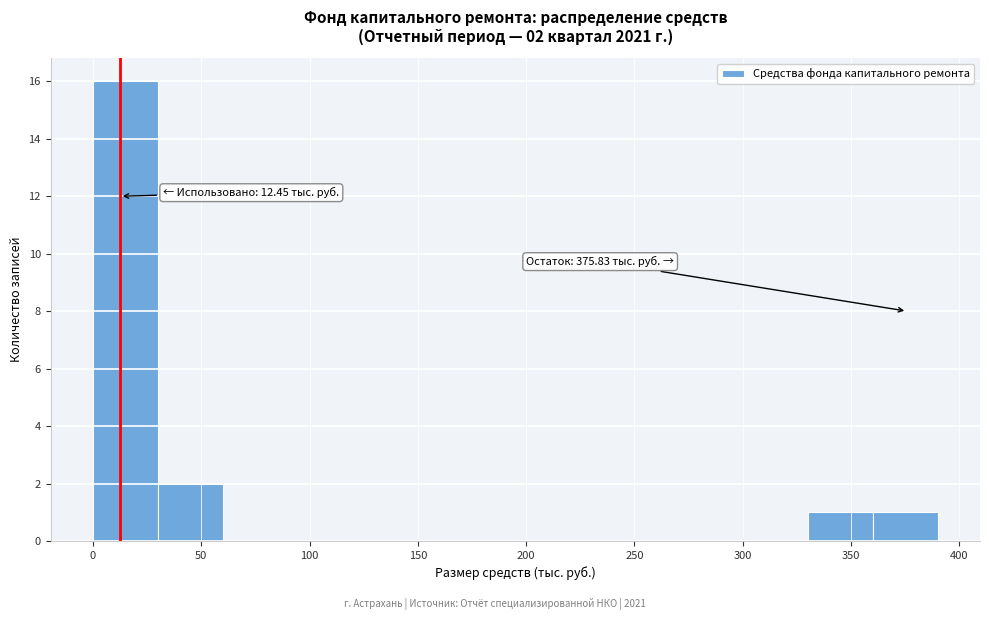

Which range on the x-axis has the tallest bar?

0 to 30